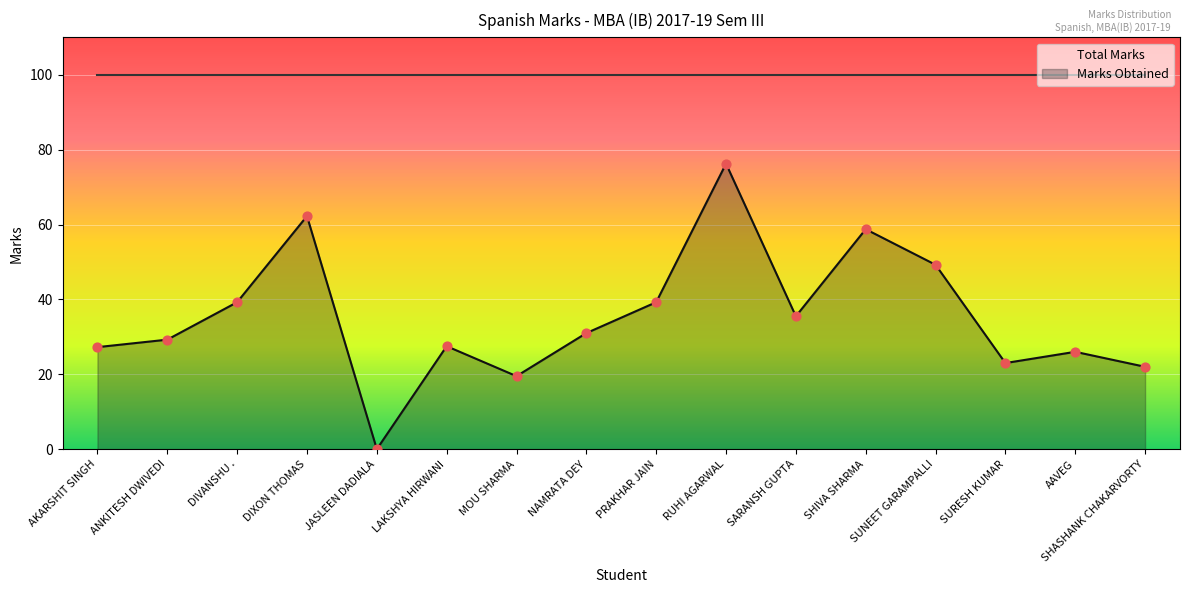

What are all the series names shown in the legend?

Total Marks, Marks Obtained